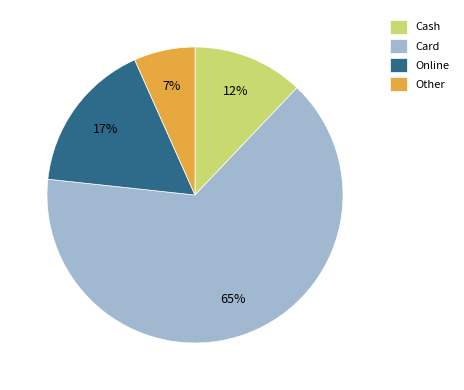

To the nearest percent, what portion does Other represent?

7%